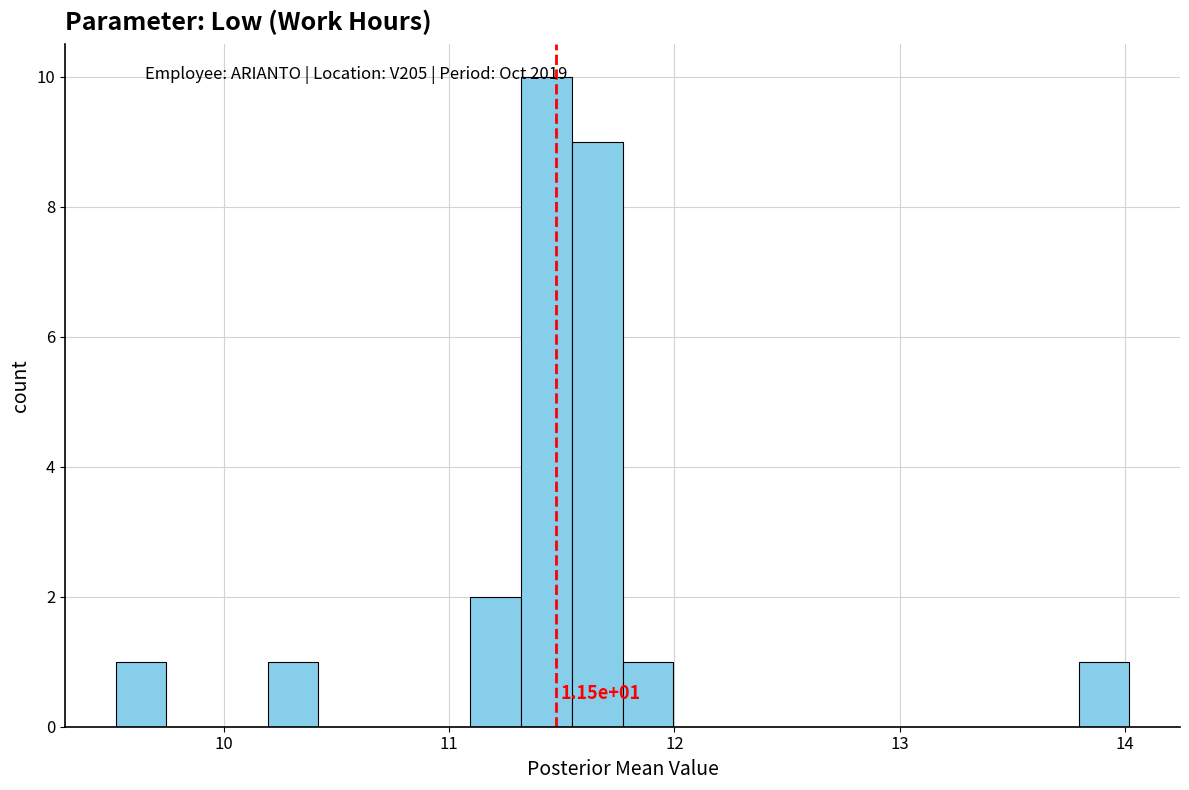

Around what value on the x-axis is the tallest bar? Give the approximate position of its centre, as read against the axis.

11.4